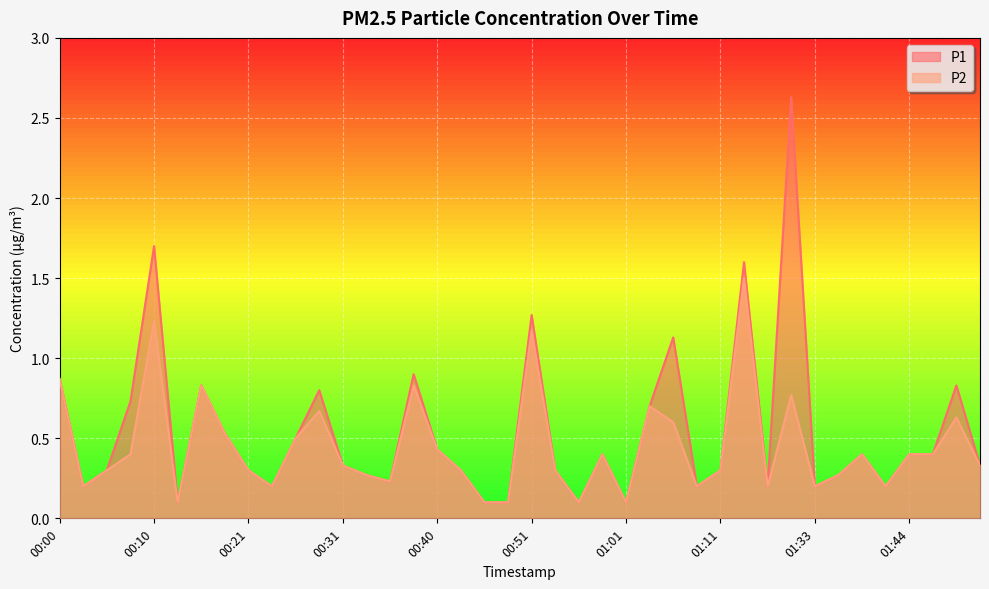

Reading left to right, what are all the values shown in this chart?

P1: 0.9	0.2	0.3	0.7	1.7	0.1	0.8	0.5	0.3	0.2	0.5	0.8	0.3	0.3	0.2	0.9	0.4	0.3	0.1	0.1	1.3	0.3	0.1	0.4	0.1	0.7	1.1	0.2	0.3	1.6	0.2	2.6	0.2	0.3	0.4	0.2	0.4	0.4	0.8	0.3
P2: 0.9	0.2	0.3	0.4	1.2	0.1	0.8	0.5	0.3	0.2	0.5	0.7	0.3	0.3	0.2	0.8	0.4	0.3	0.1	0.1	1.2	0.3	0.1	0.4	0.1	0.7	0.6	0.2	0.3	1.5	0.2	0.8	0.2	0.3	0.4	0.2	0.4	0.4	0.6	0.3